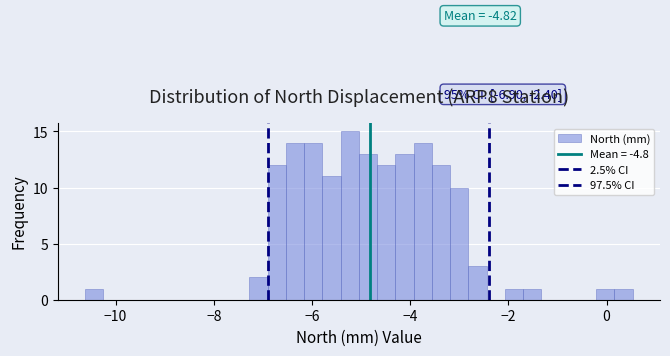

Around what value on the x-axis is the tallest bar? Give the approximate position of its centre, as read against the axis.

-5.2